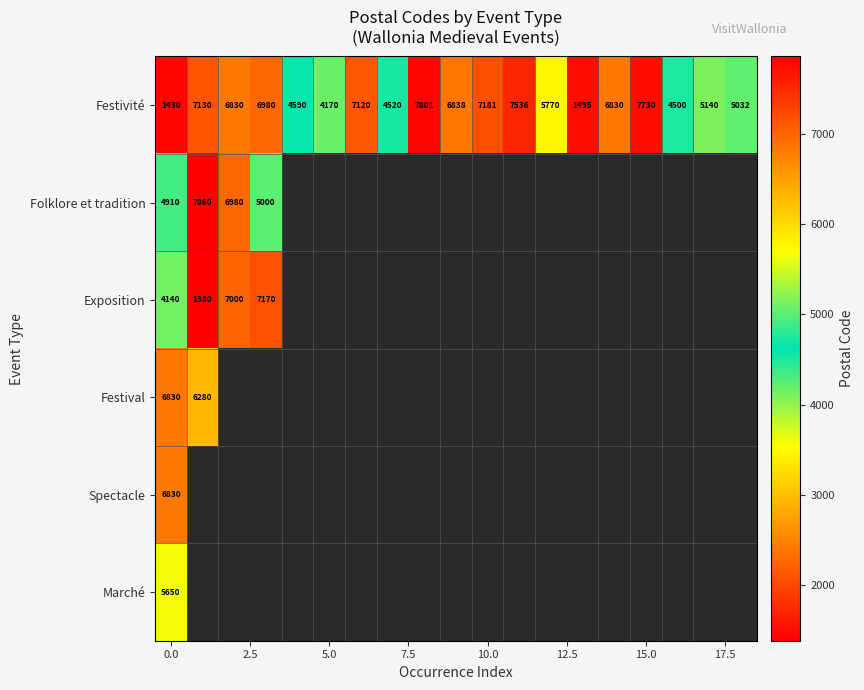

The Festivité series shows 7730 at 15.0. True or false?

True